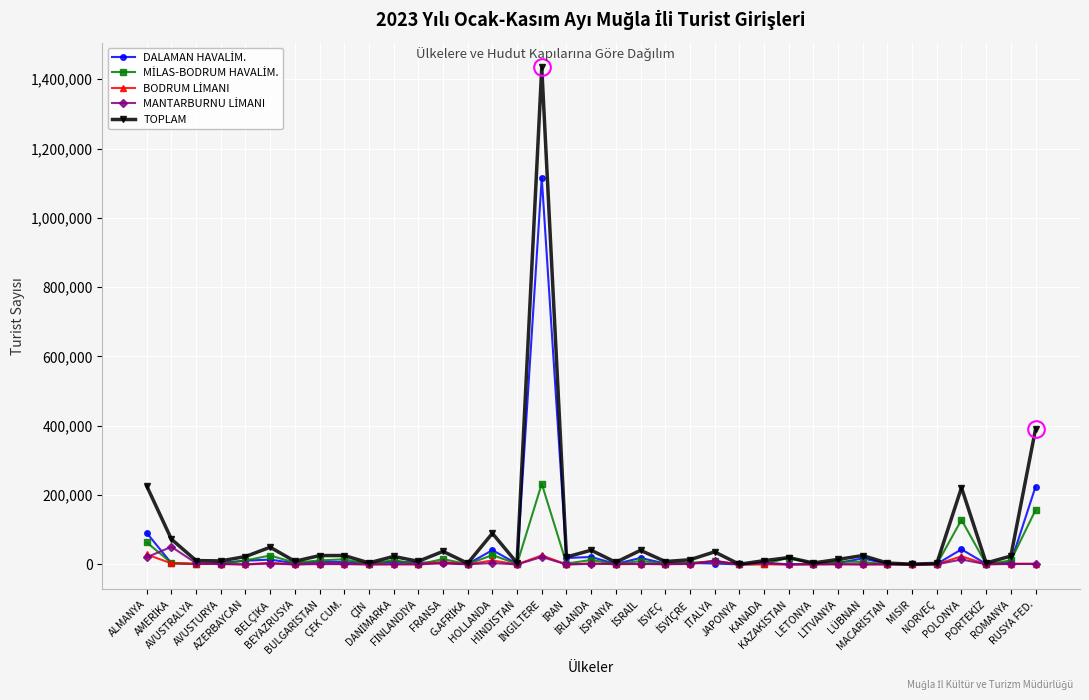

What is the highest value of the TOPLAM series?

1433983